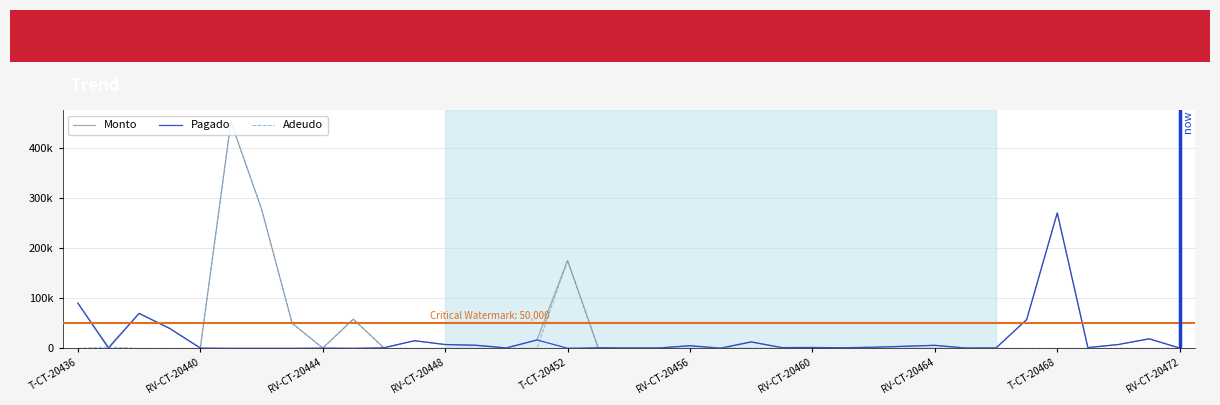

Does the chart have visible grid lines?

Yes